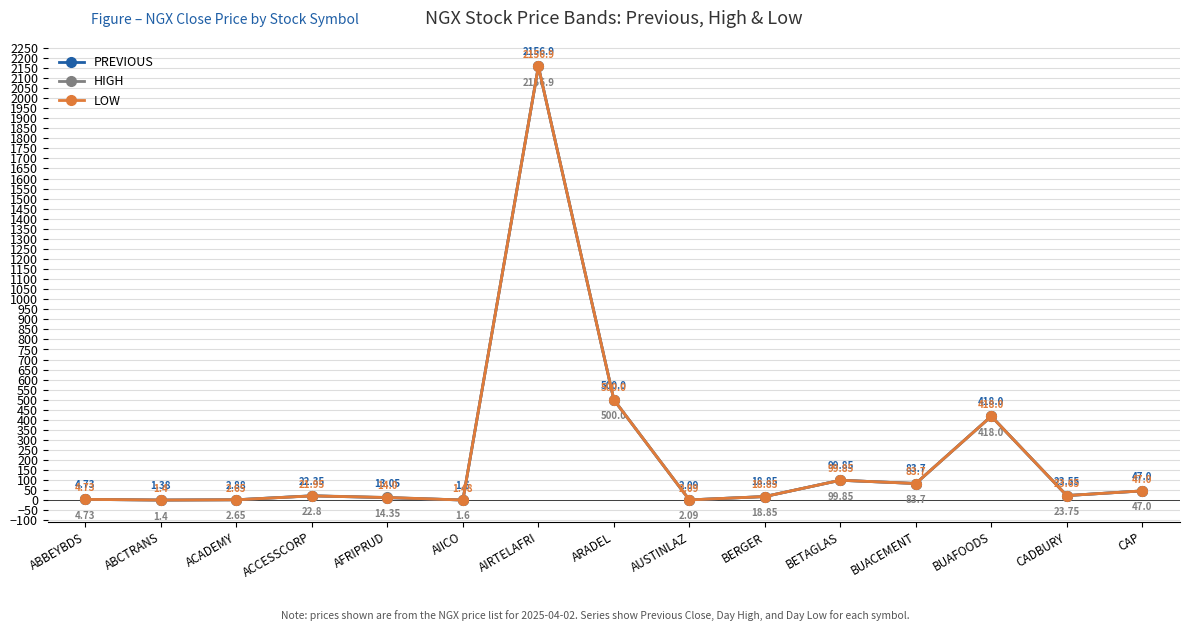

Which category has the highest value across all series?

AIRTELAFRI